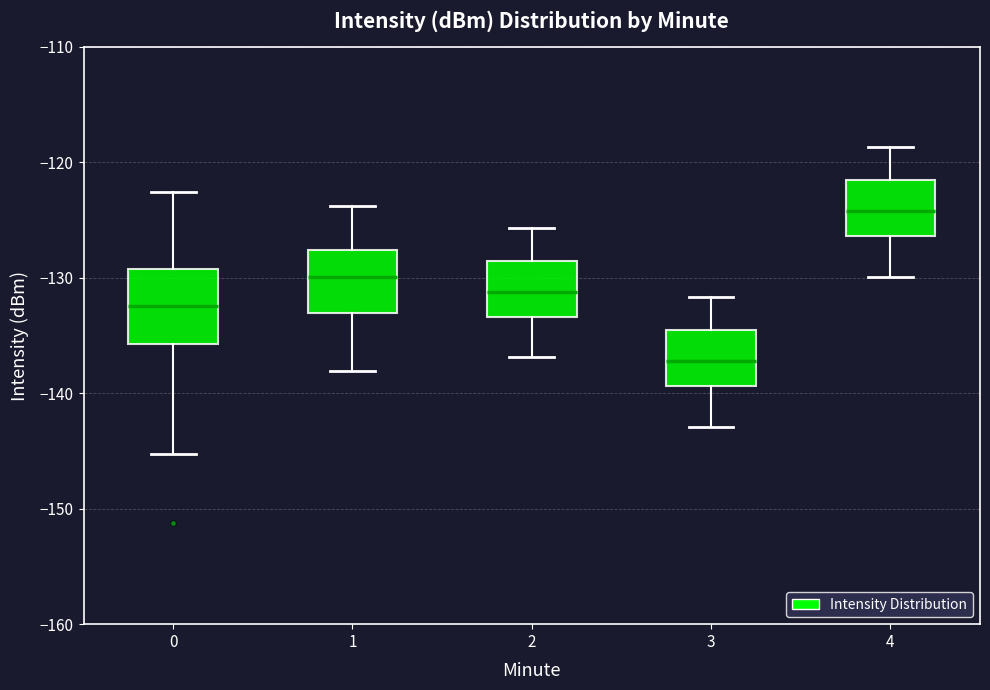

Reading left to right, read every box against the y-axis: the position of its median line, the range the box covers, and the ends of its whiskers. The values are not printed on the chart, so give them approximately, as read against the axis.

0: median -132, box -136 to -129, whiskers -145 to -123
1: median -130, box -133 to -128, whiskers -138 to -124
2: median -131, box -133 to -129, whiskers -137 to -126
3: median -137, box -139 to -135, whiskers -143 to -132
4: median -124, box -126 to -122, whiskers -130 to -119